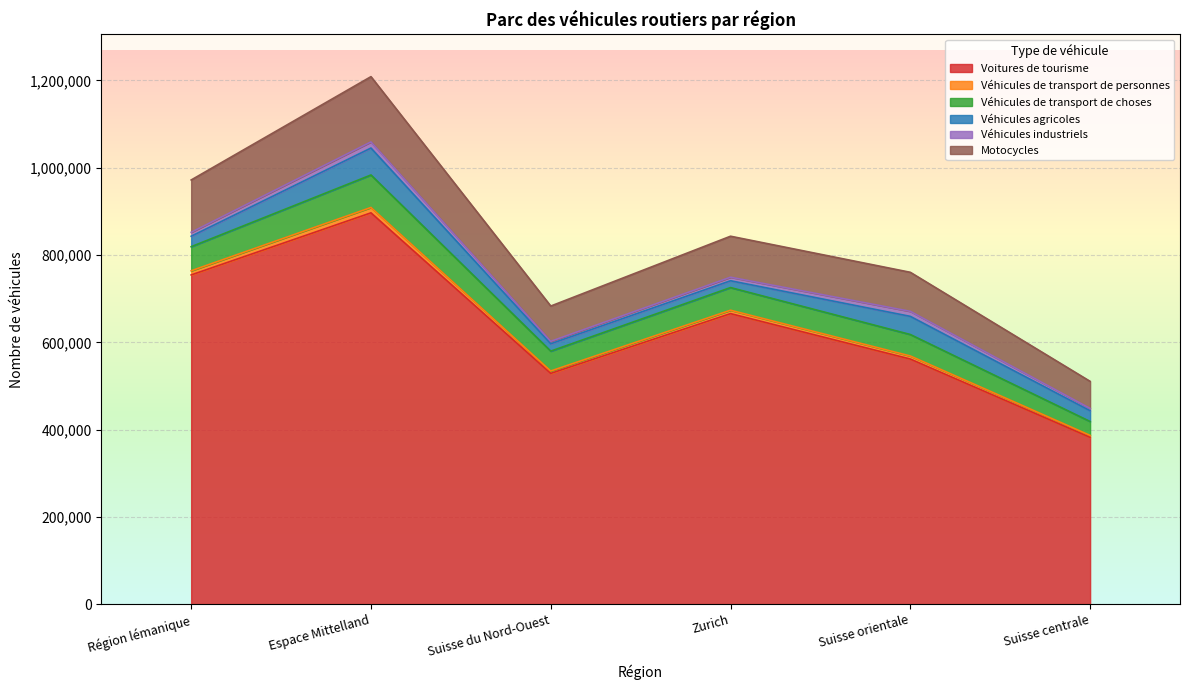

At which category is the sum across all series the highest?

Espace Mittelland